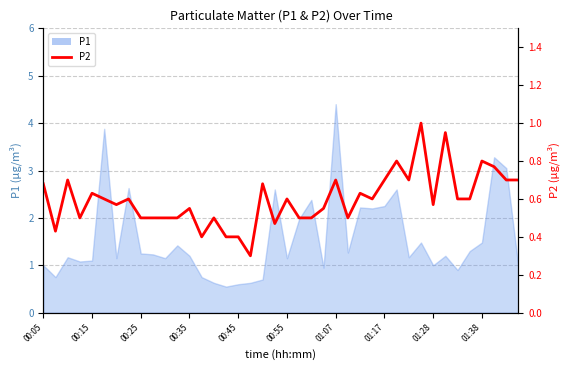

Is it true that the value at 33 is 1.3?

False